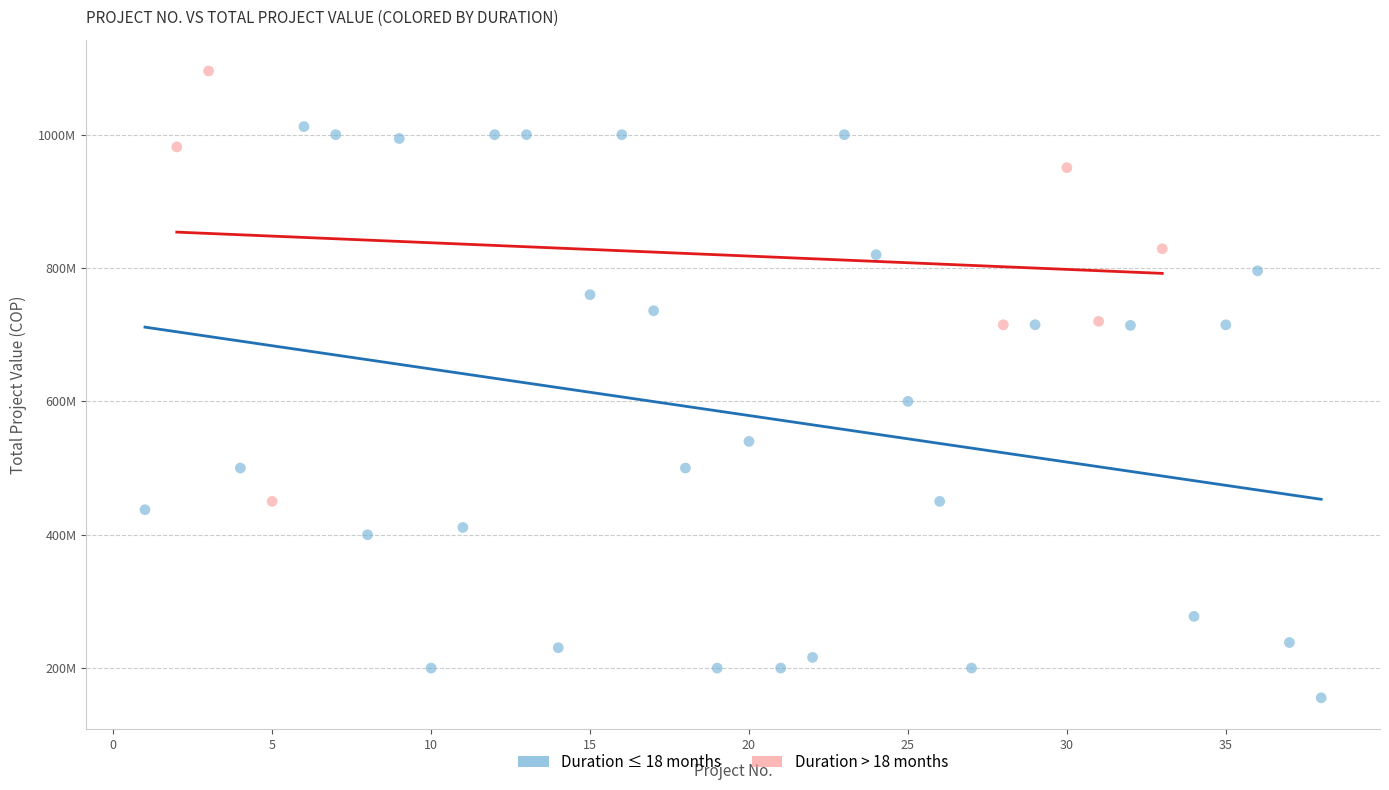

What are all the series names shown in the legend?

Duration ≤ 18 months, Duration > 18 months